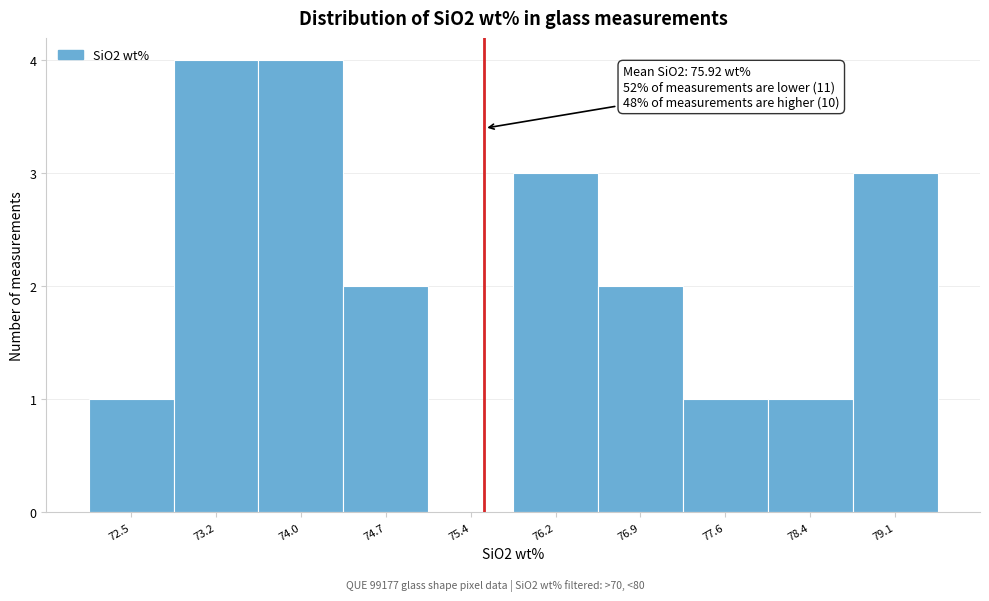

Reading left to right, list all the values displayed in this chart.

72.5=1	73.2=4	74.0=4	74.7=2	75.4=0	76.2=3	76.9=2	77.6=1	78.4=1	79.1=3